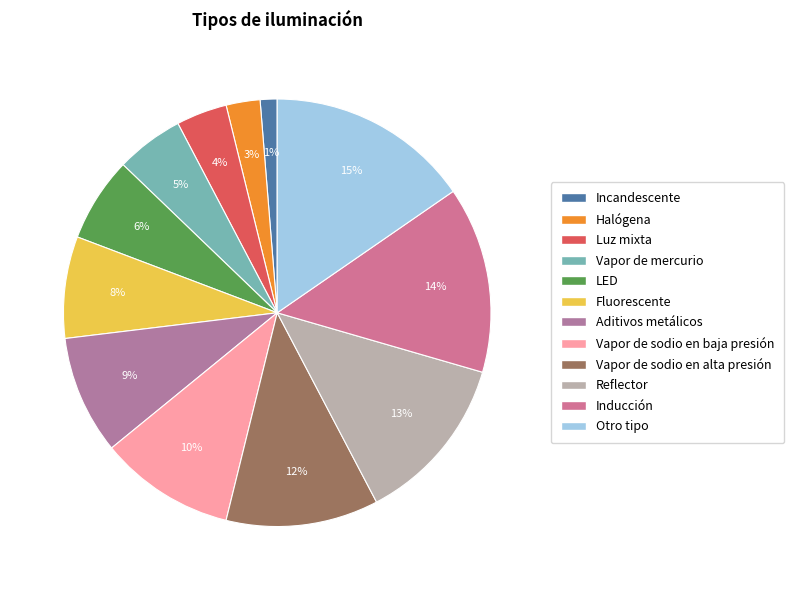

True or false: LED accounts for 12% of the total.

False